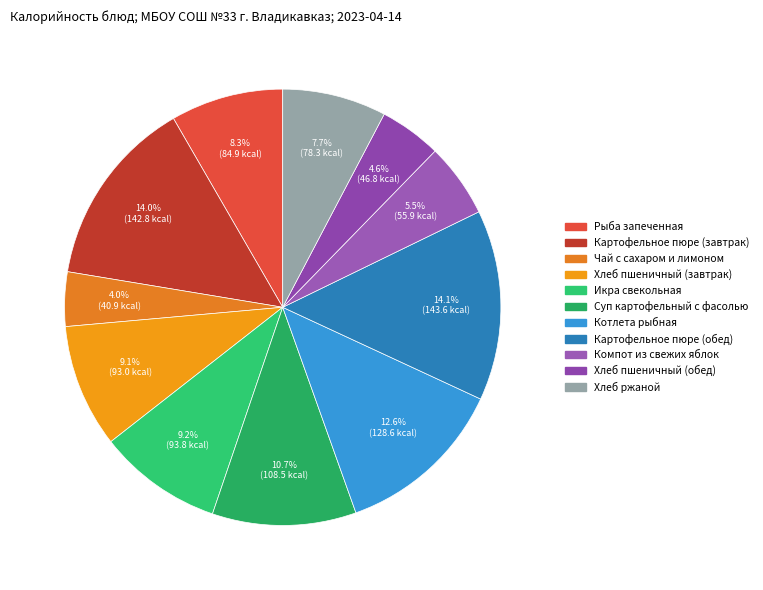

Approximately how many times larger is the value at Суп картофельный с фасолью compared to Рыба запеченная?

1.3